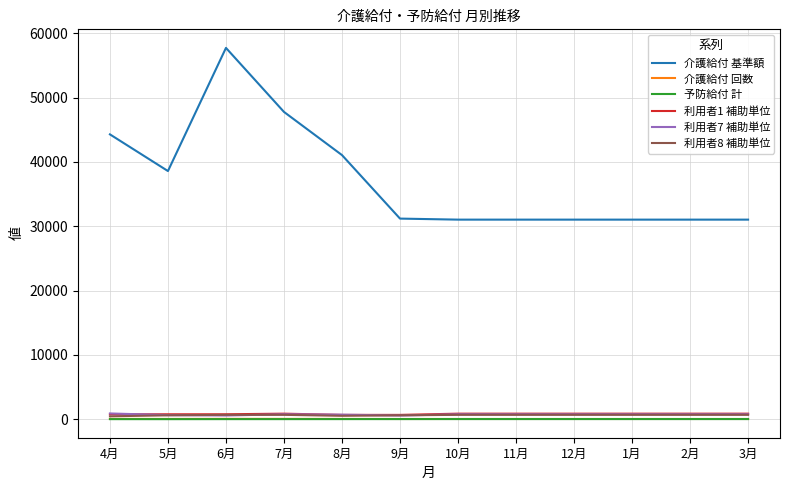

What is the difference between the maximum and second lowest values in the 利用者8 補助単位 series?

151